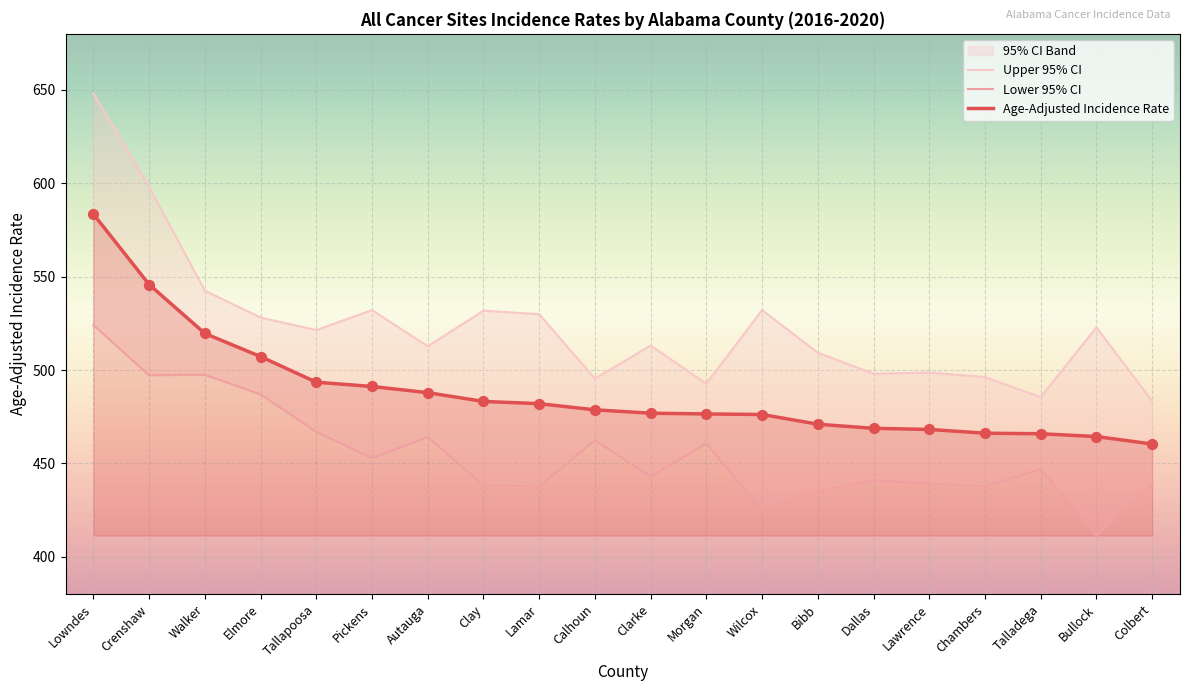

Which series contains the highest Y value?

Upper 95% CI